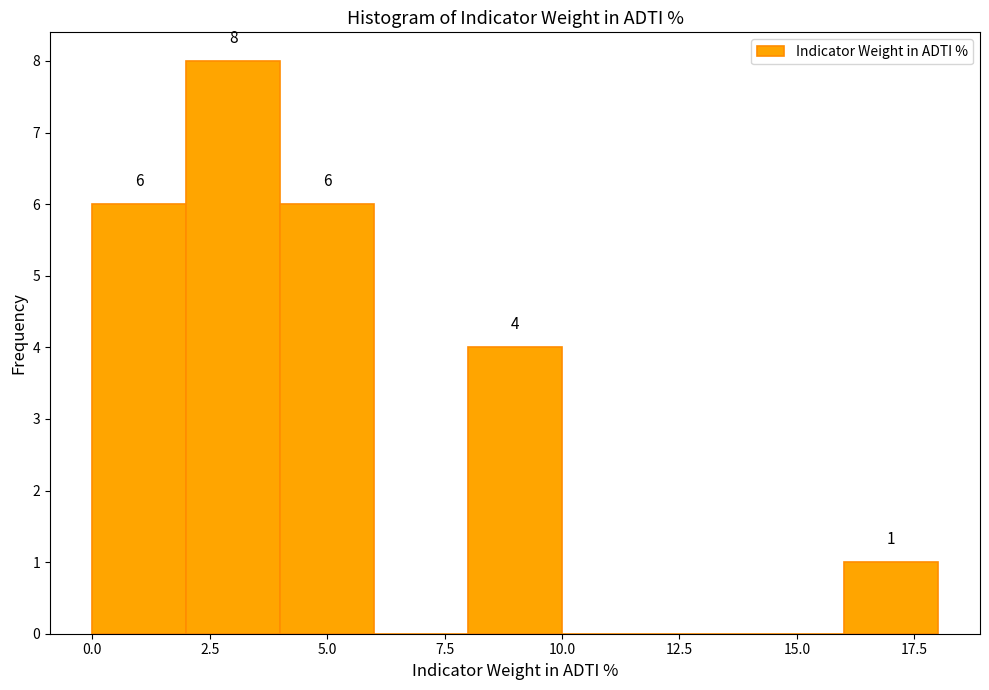

Which range on the x-axis has the tallest bar?

2 to 4